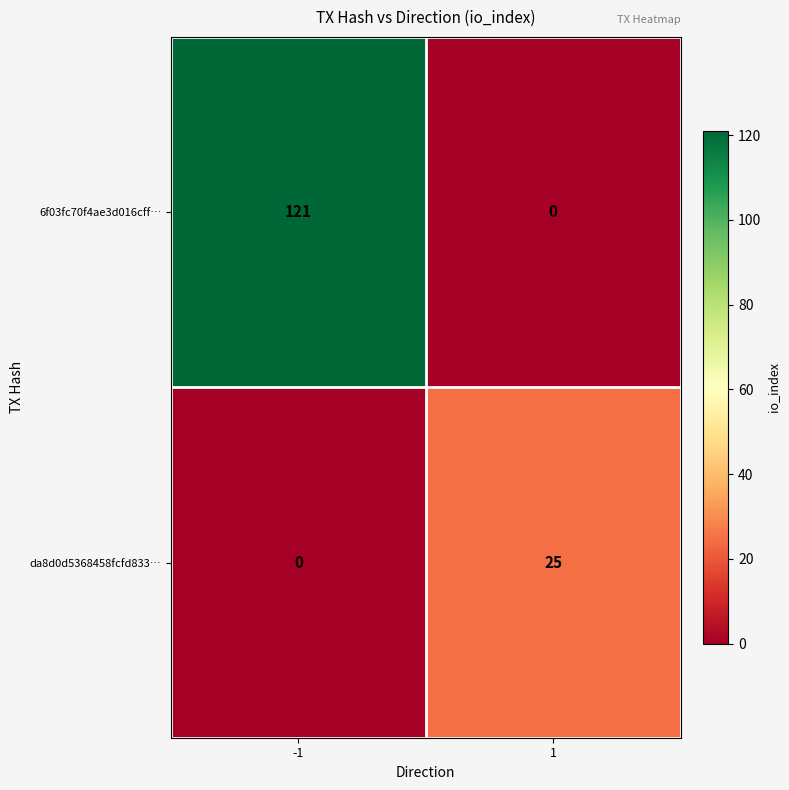

Rank the series by their average value, from lowest to highest.

da8d0d5368458fcfd833…, 6f03fc70f4ae3d016cff…